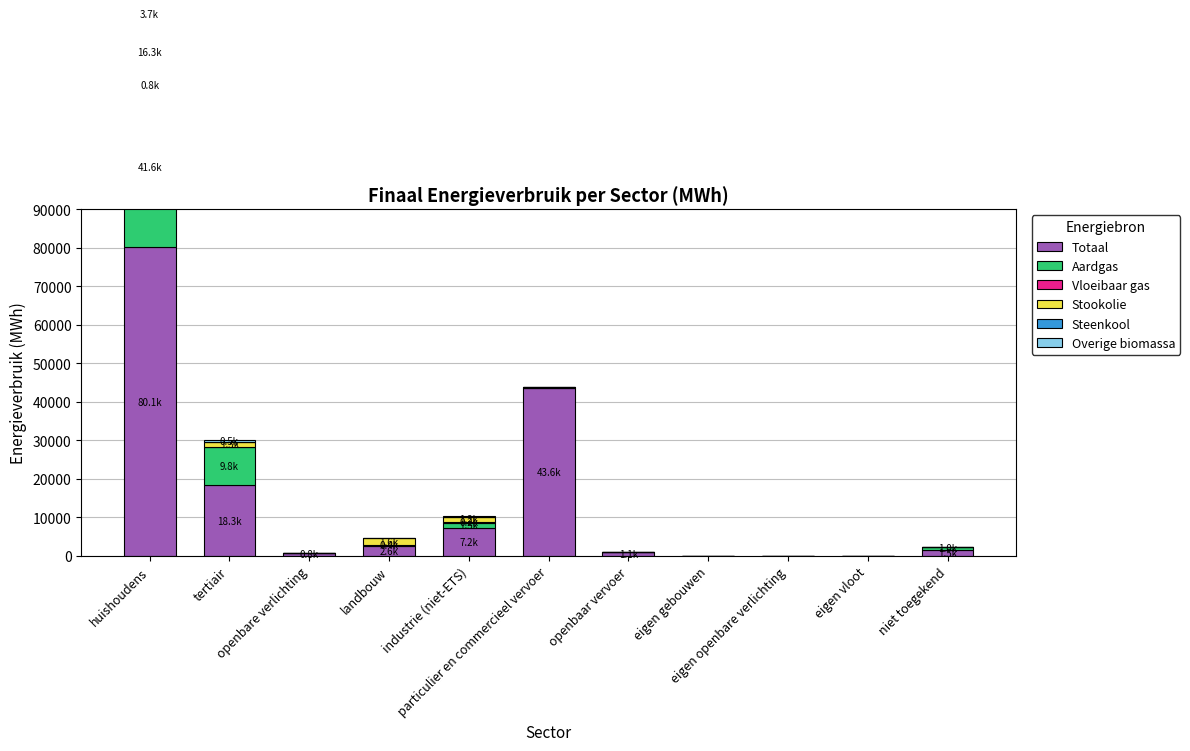

Reading left to right, what are all the values shown in this chart?

Totaal: 80062.1	18346.0	798.0	2553.5	7155.5	43645.7	1144.6	0.0	0.0	0.0	1458.0
Aardgas: 41613.2	9824.9	0.0	353.0	1490.9	3.7	0.0	0.0	0.0	0.0	982.3
Vloeibaar gas: 822.1	99.6	0.0	6.0	230.4	130.8	0.0	0.0	0.0	0.0	0.0
Stookolie: 16295.3	1310.6	0.0	1645.8	1202.4	0.0	0.0	0.0	0.0	0.0	0.0
Steenkool: 0.0	0.0	0.0	71.7	12.4	0.0	0.0	0.0	0.0	0.0	0.0
Overige biomassa: 3679.9	484.1	0.0	0.0	159.2	0.0	0.0	0.0	0.0	0.0	0.0